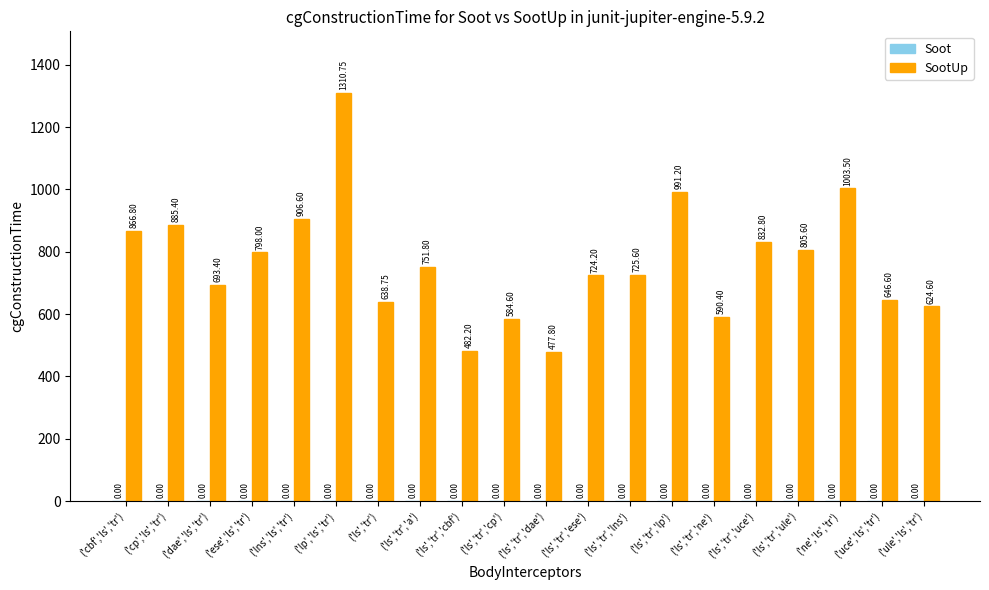

Rank the categories by value from lowest to highest.

('ls','tr','dae'), ('ls','tr','cbf'), ('ls','tr','cp'), ('ls','tr','ne'), ('ule','ls','tr'), ('ls','tr'), ('uce','ls','tr'), ('dae','ls','tr'), ('ls','tr','ese'), ('ls','tr','lns'), ('ls','tr','a'), ('ese','ls','tr'), ('ls','tr','ule'), ('ls','tr','uce'), ('cbf','ls','tr'), ('cp','ls','tr'), ('lns','ls','tr'), ('ls','tr','lp'), ('ne','ls','tr'), ('lp','ls','tr')